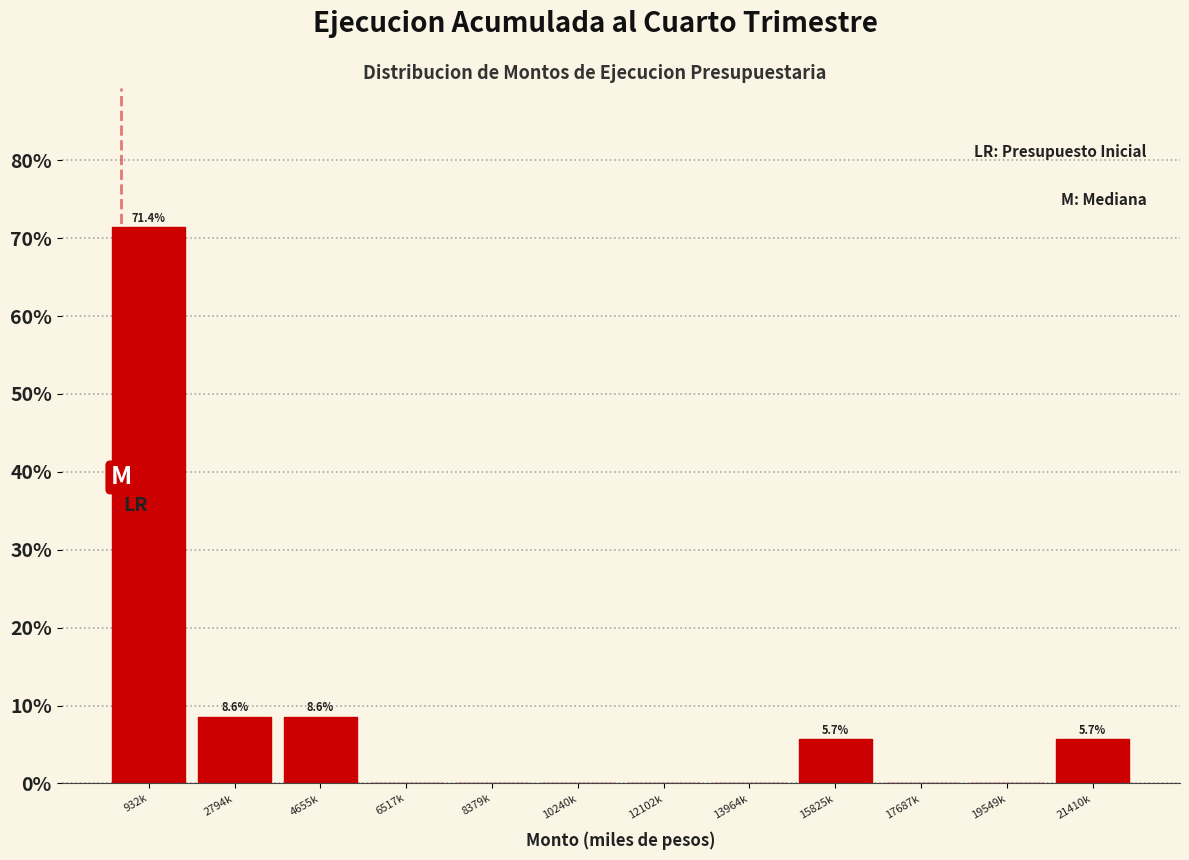

Reading left to right, list all the values displayed in this chart.

932k=71.4	2794k=8.6	4655k=8.6	6517k=0.0	8379k=0.0	10240k=0.0	12102k=0.0	13964k=0.0	15825k=5.7	17687k=0.0	19549k=0.0	21410k=5.7